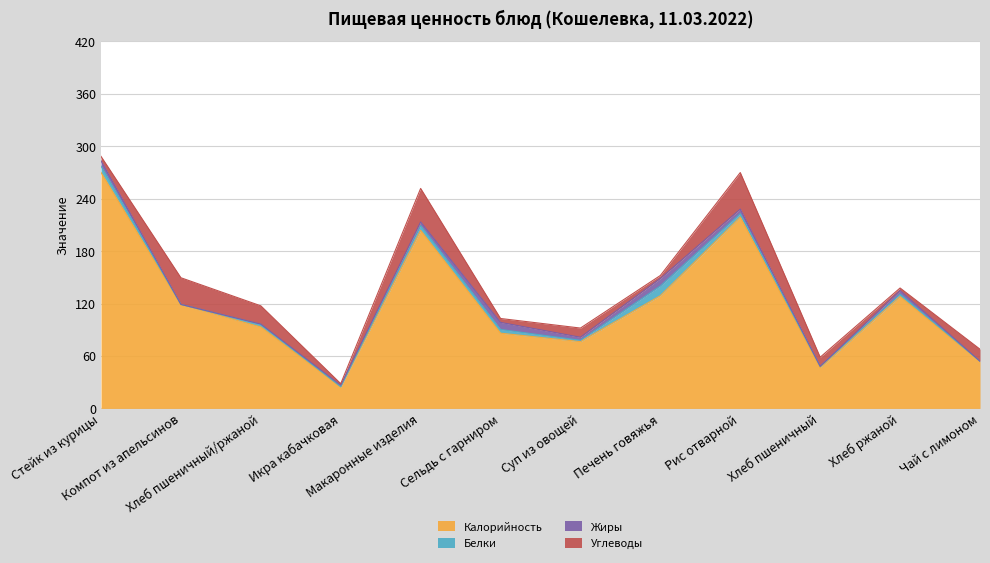

Where is Белки nearest to the value 5?

Макаронные изделия